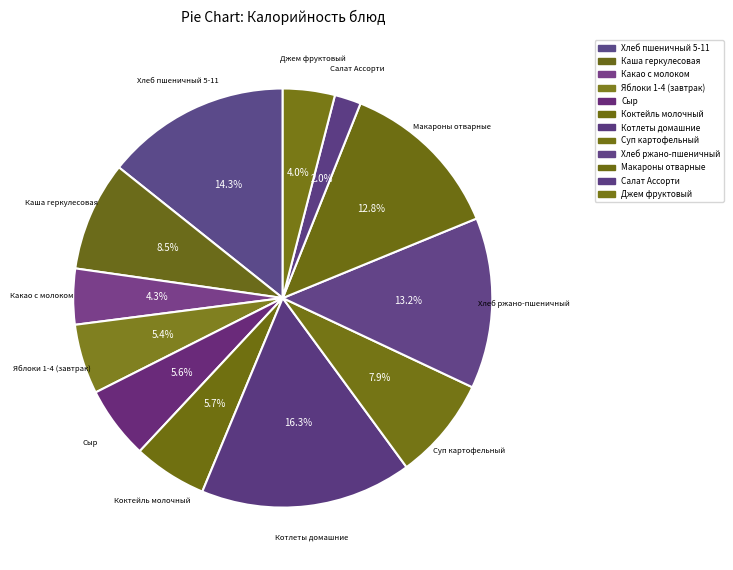

To the nearest percent, what is the combined percentage of Суп картофельный and Яблоки 1-4 (завтрак)?

13%